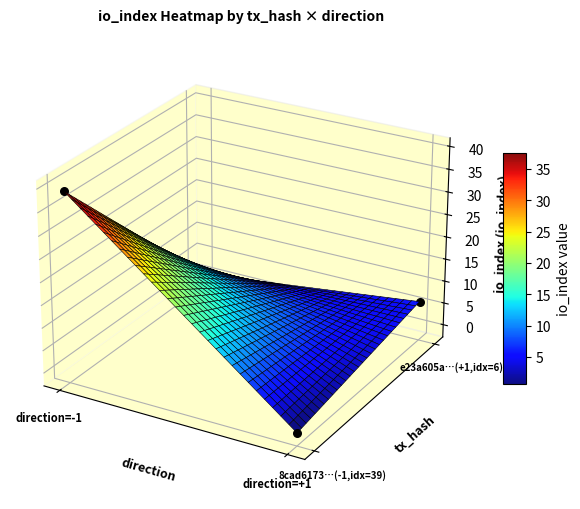

Which series has the largest range (max minus min)?

8cad61732ed25ca3ed83f6c933bd12c5af4a6e1